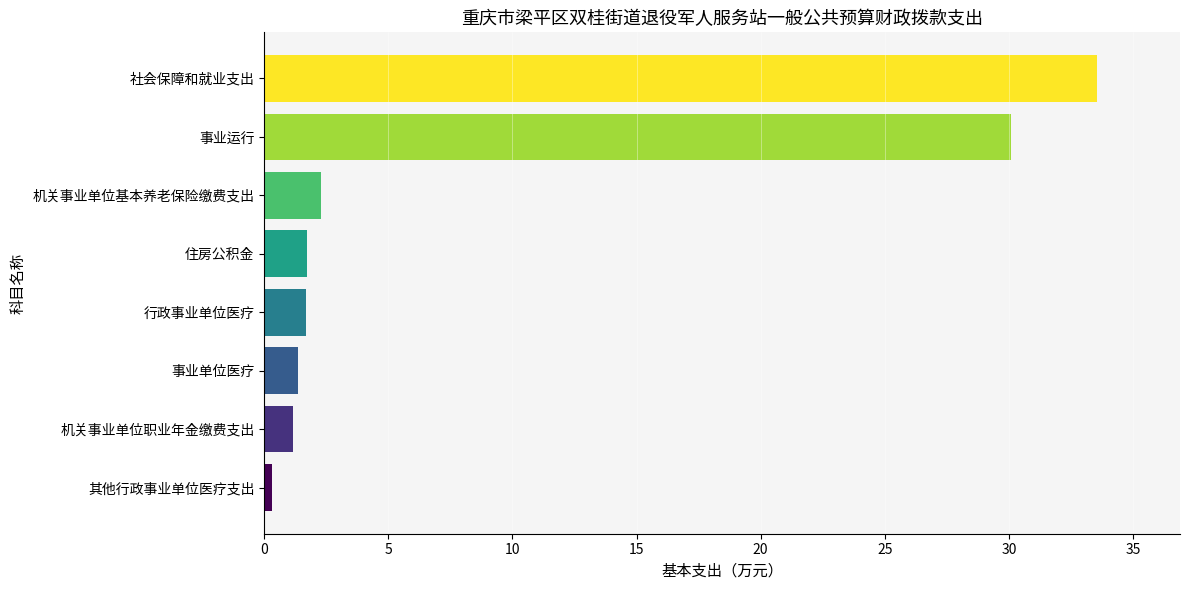

Does the chart contain any negative values?

No